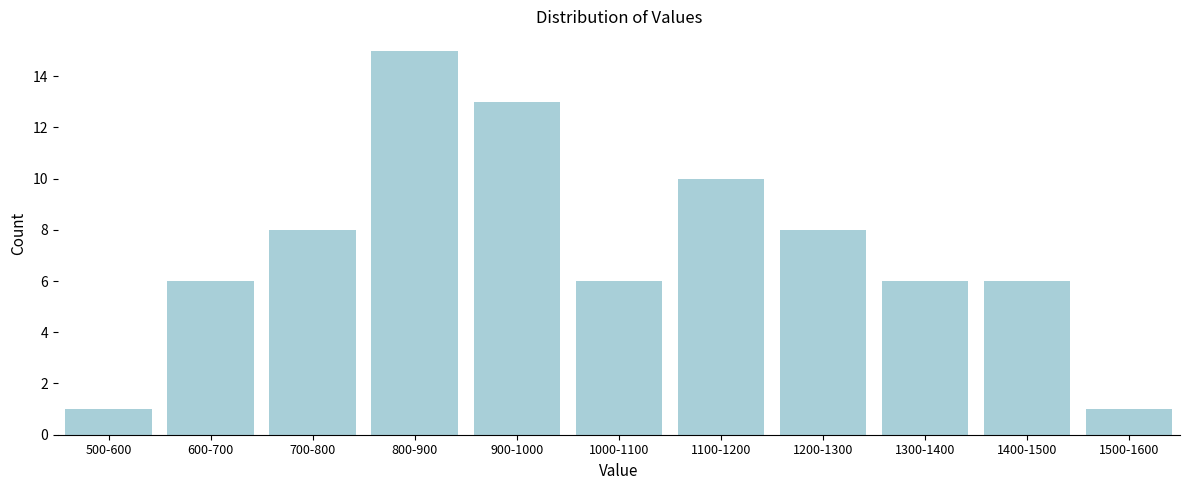

Reading left to right, transcribe all the data shown in this chart.

1	6	8	15	13	6	10	8	6	6	1